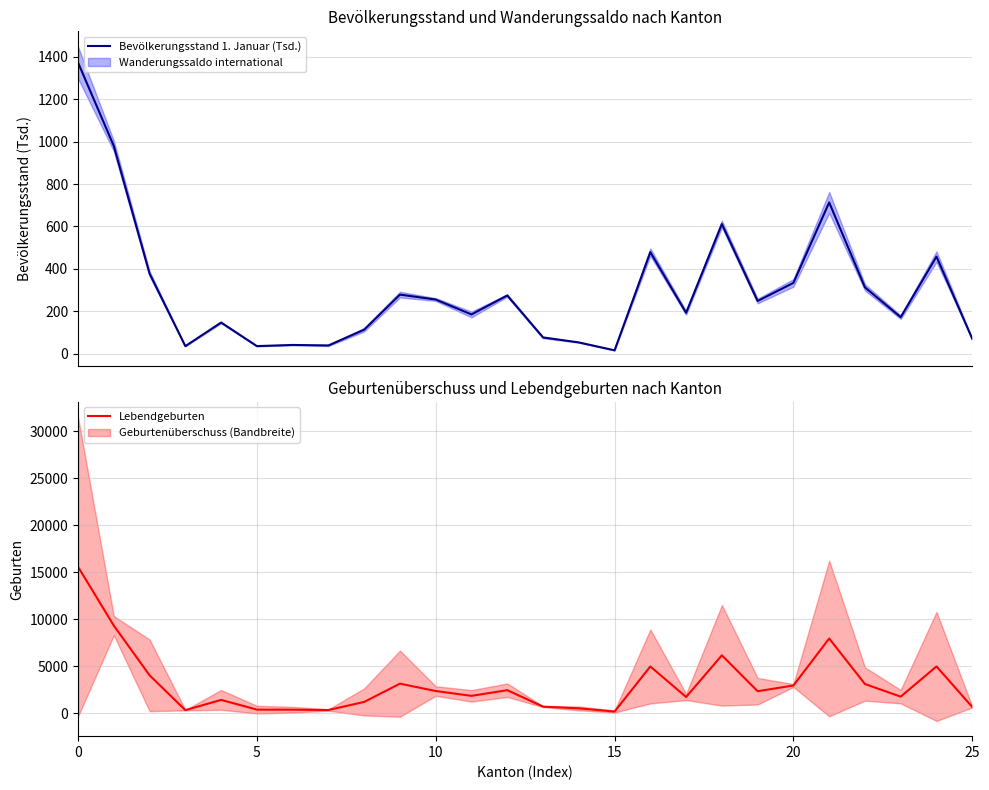

Rank the series by their average value, from lowest to highest.

Bevölkerungsstand 1. Januar (Tsd.), Lebendgeburten